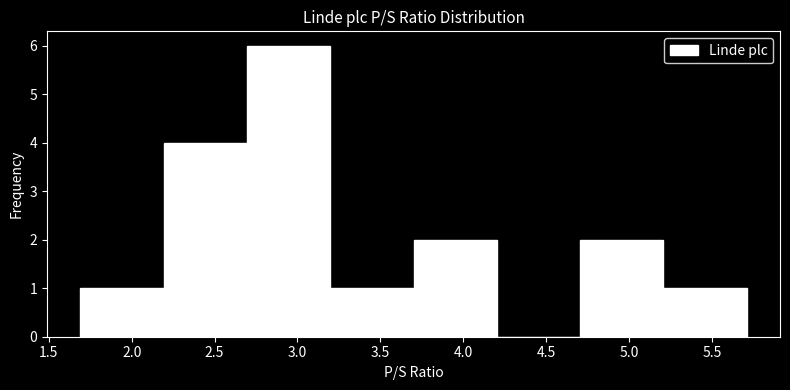

Reading left to right, transcribe this chart: for each bar, give the range it covers on the x-axis and its height. Neither the bar edges nor the heights are printed on the chart, so give them approximately, as read against the axes.

1.7 to 2.2: 1
2.2 to 2.7: 4
2.7 to 3.2: 6
3.2 to 3.7: 1
3.7 to 4.2: 2
4.2 to 4.7: 0
4.7 to 5.2: 2
5.2 to 5.7: 1